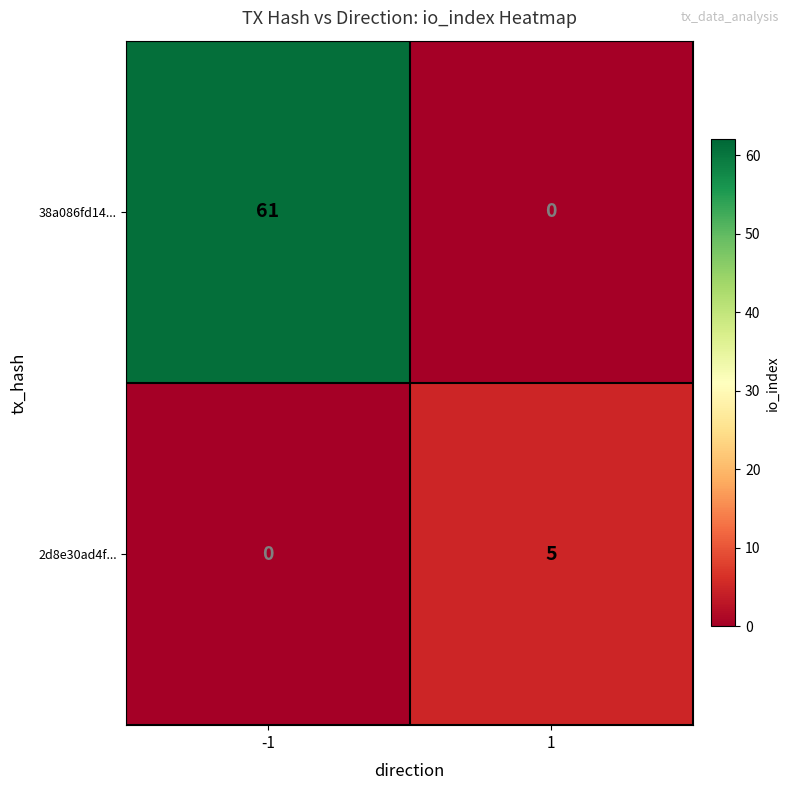

Count the number of data series in this chart.

2